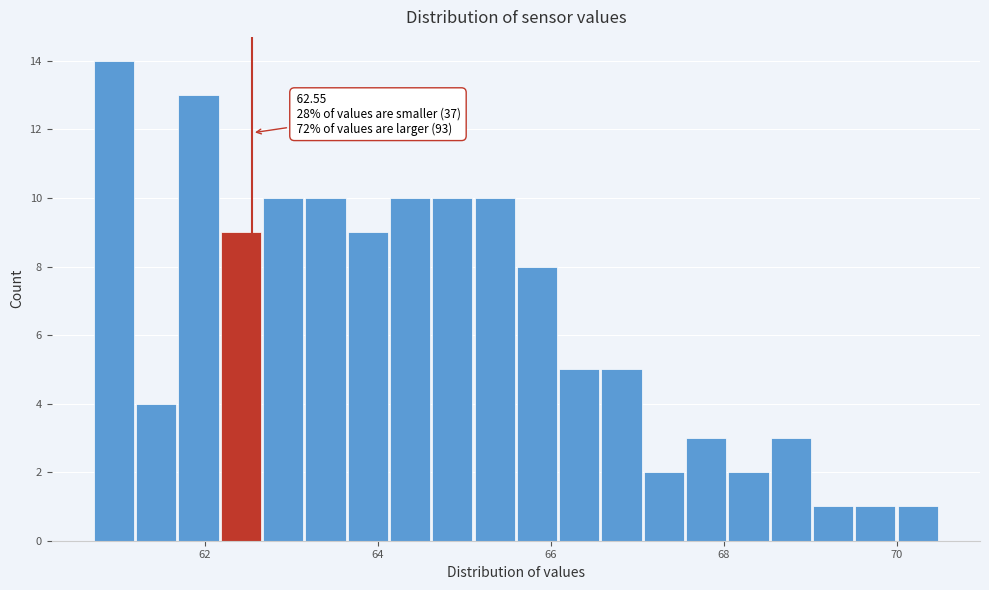

Around what value on the x-axis is the tallest bar? Give the approximate position of its centre, as read against the axis.

61.0